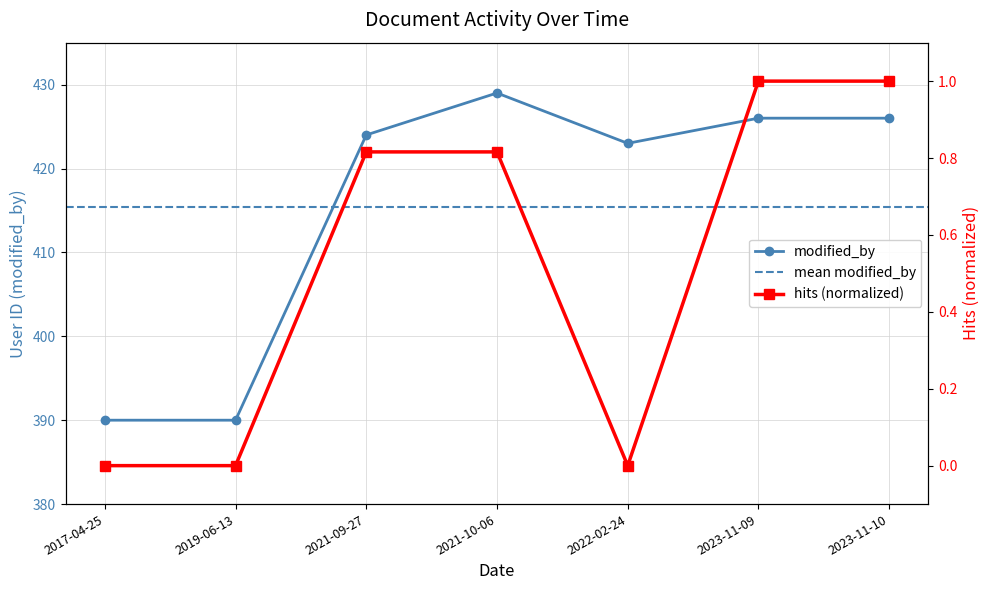

What is the sum of the modified_by values at 2021-10-06 and 2017-04-25?

819.0